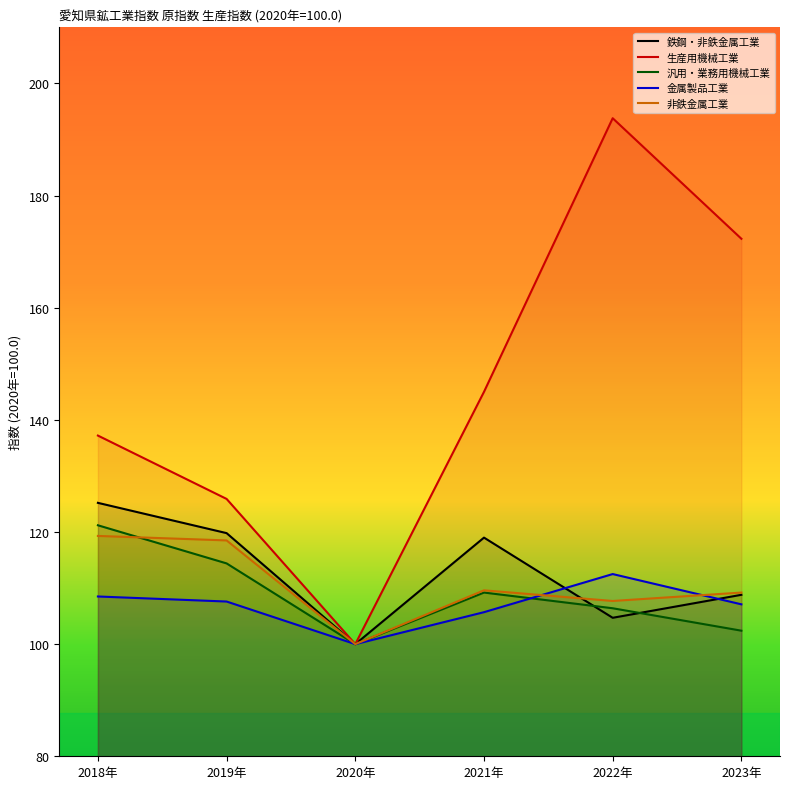

Is it true that 鉄鋼・非鉄金属工業 equals 43.7 at 2020年?

False